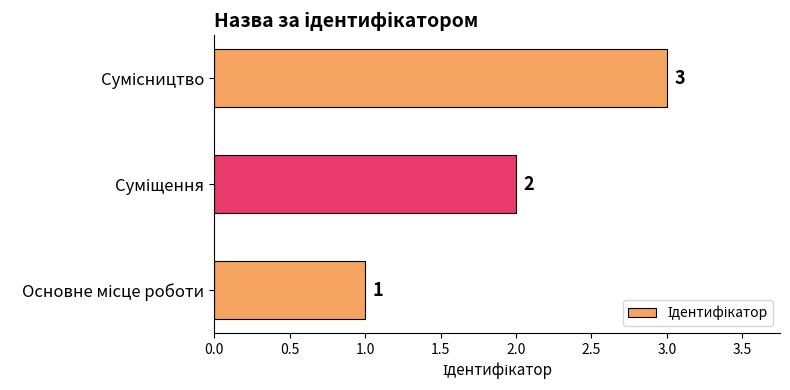

What is the maximum value shown in the chart?

3